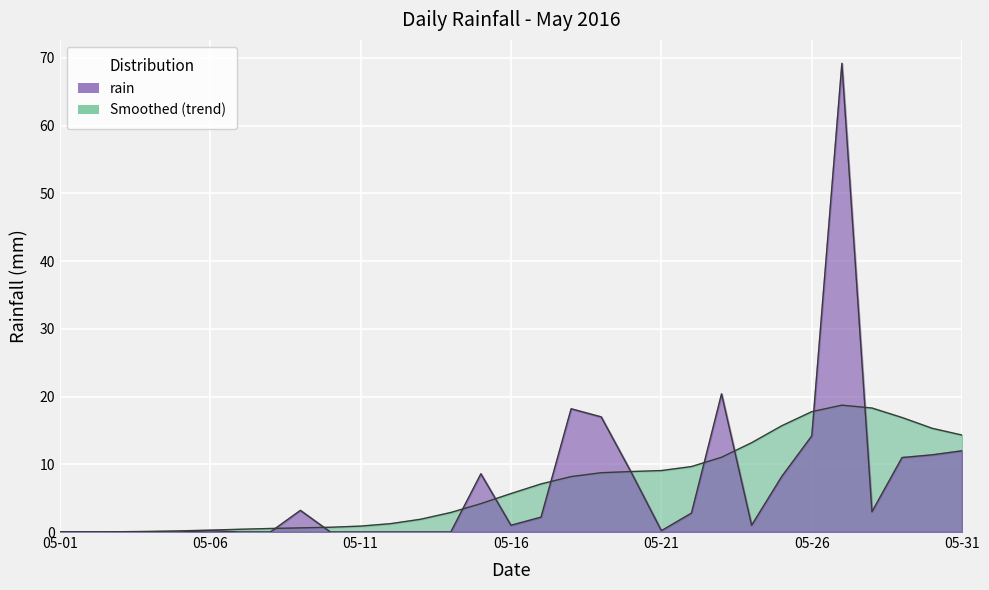

What is the difference between the values at 2016-05-20 and 2016-05-30?

2.6